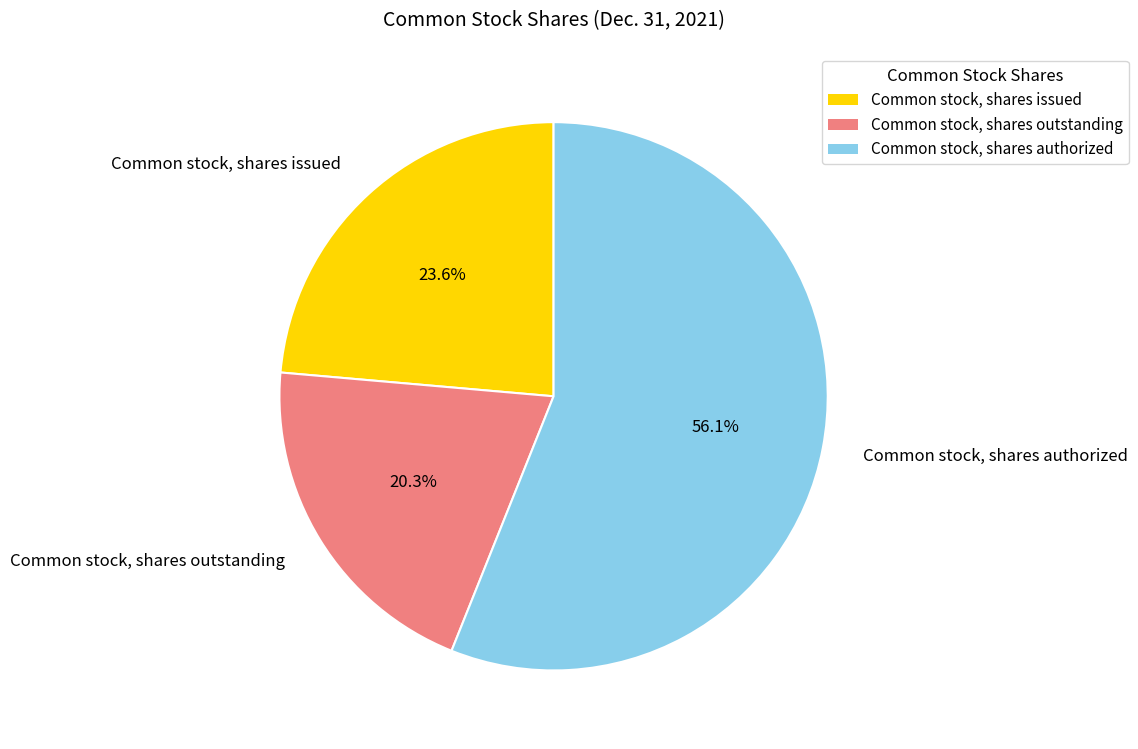

True or false: Common stock, shares authorized accounts for 56% of the total.

True